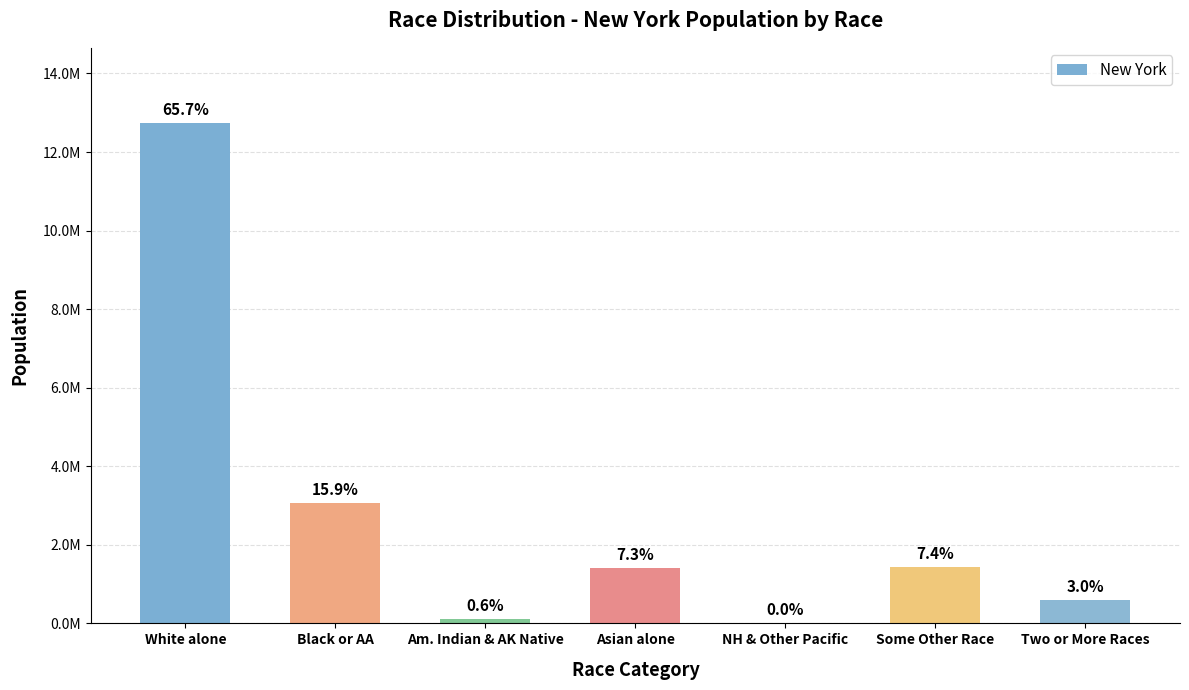

Are the bars horizontal?

No